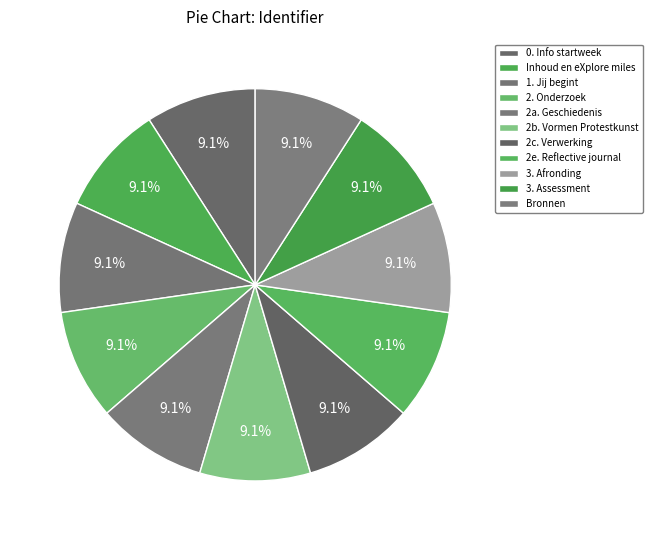

Rank the categories by value from lowest to highest.

0. Info startweek, Inhoud en eXplore miles, 1. Jij begint, 2. Onderzoek, 2a. Geschiedenis, 2c. Verwerking, 2e. Reflective journal, 3. Afronding, 3. Assessment, Bronnen, 2b. Vormen Protestkunst